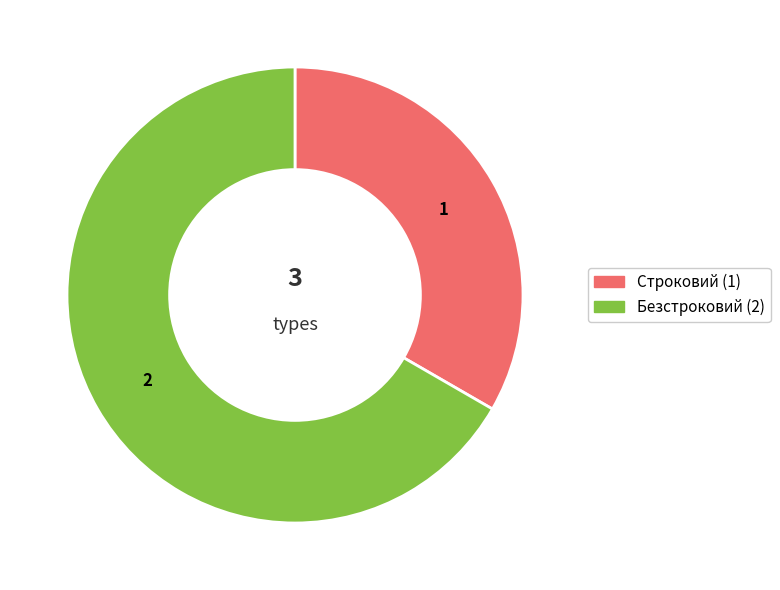

Combined, do Строковий and Безстроковий account for over 50%?

Yes